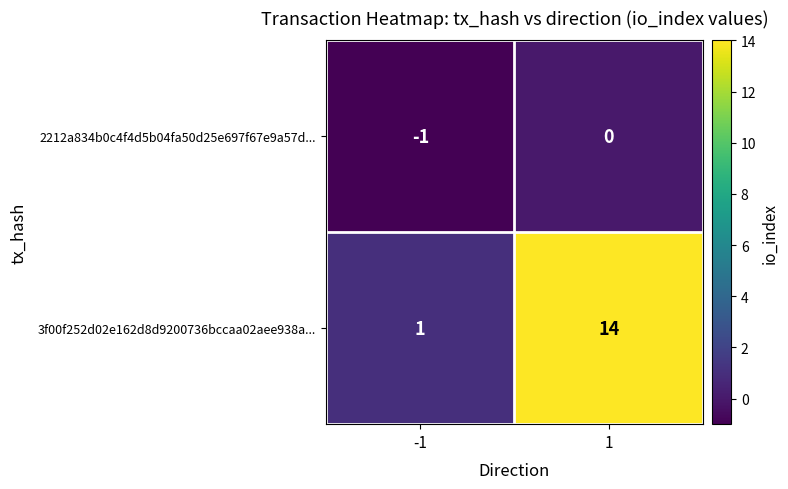

What is the sum of the 3f00f252d02e162d8d9200736bccaa02aee938a... values at 1 and -1?

15